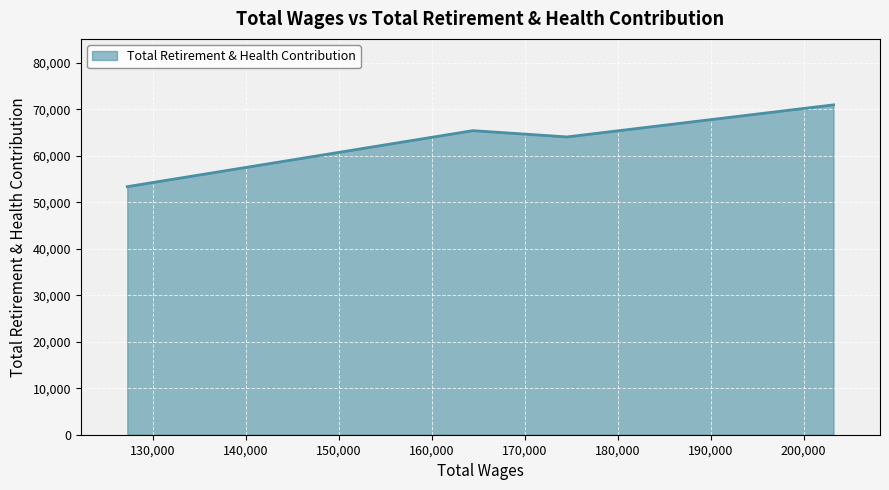

True or false: the data has more than 1 interior local peaks.

False